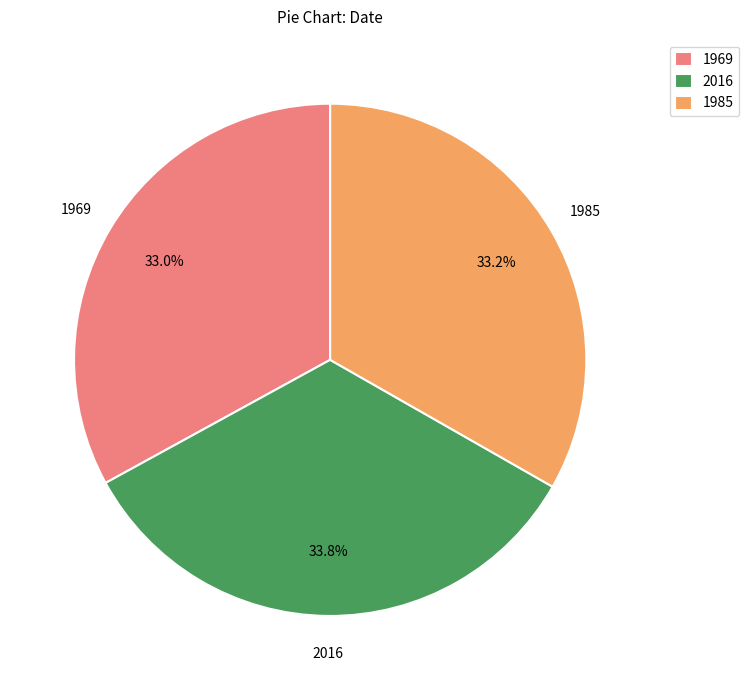

Is it true that 1969 is 45% of the pie?

False